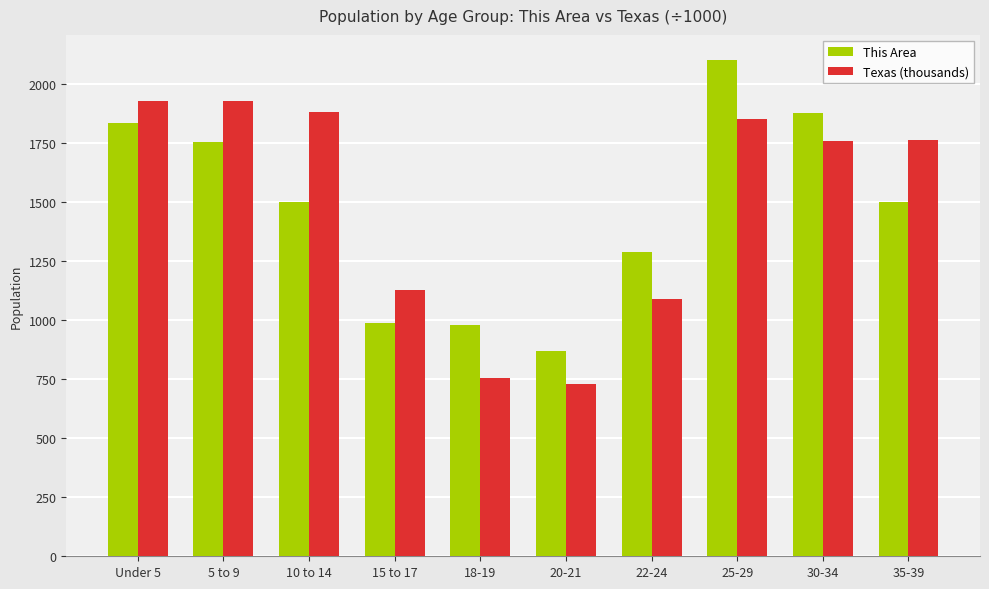

The value of Texas (thousands) at Under 5 is 1928.5. True or false?

True